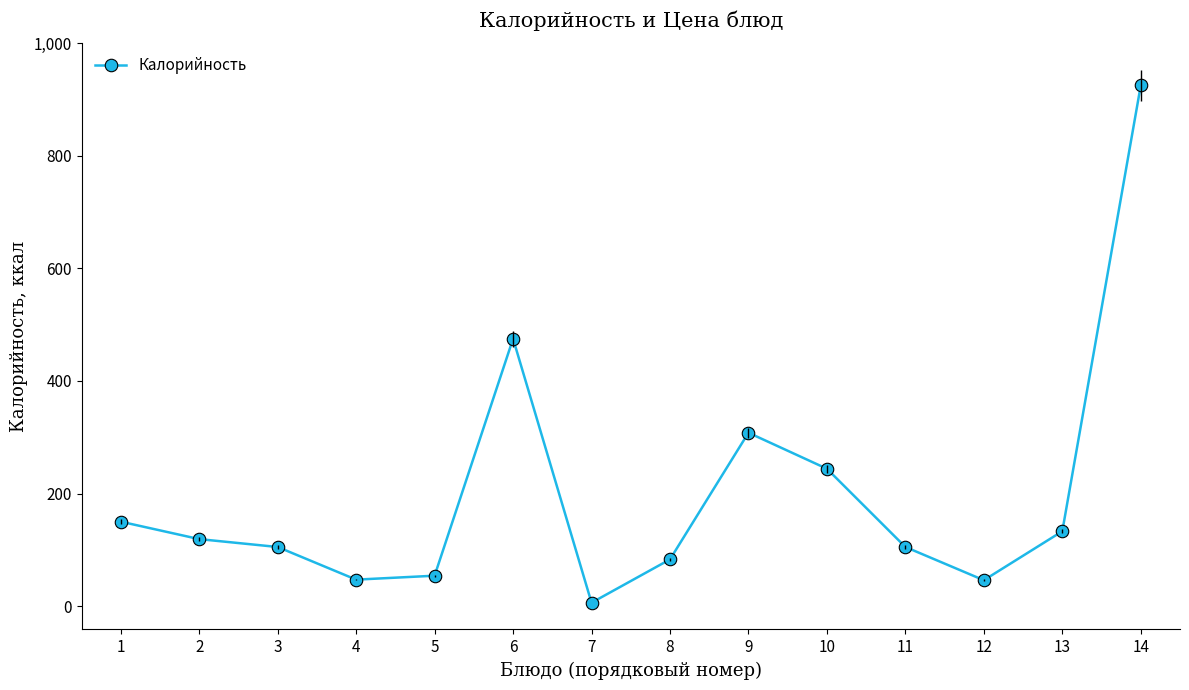

Which has a higher value, 5 or 2?

2